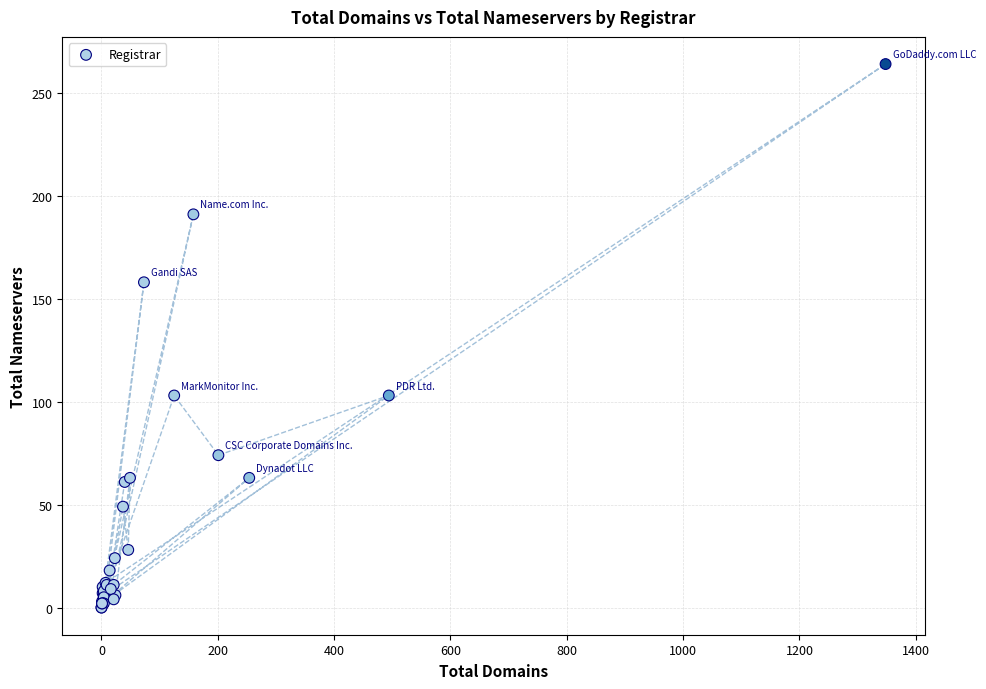

What Y value in the scatter plot is closest to 132?

158